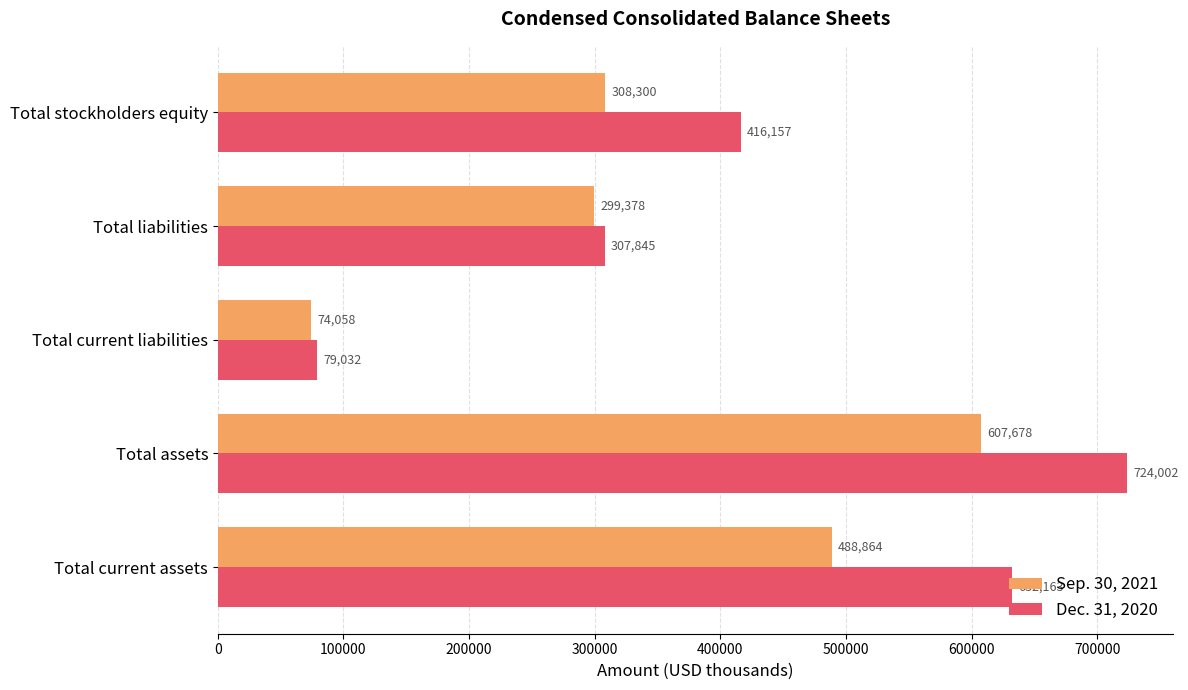

Rank the series by their average value, from highest to lowest.

Dec. 31, 2020, Sep. 30, 2021